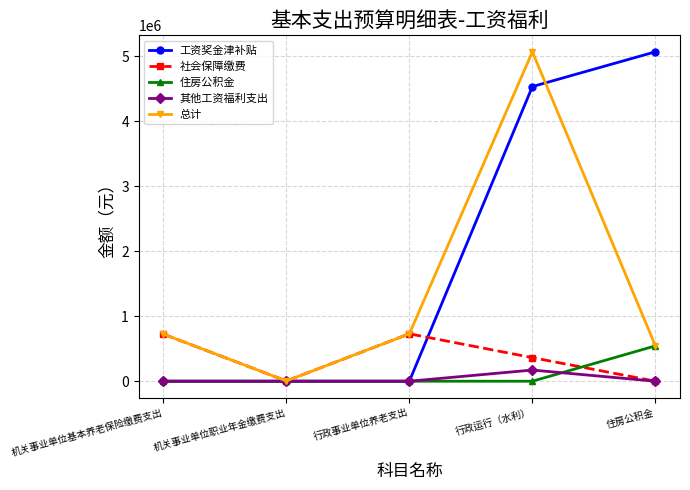

Between 行政事业单位养老支出 and 行政运行（水利）, which series saw the biggest shift?

工资奖金津补贴